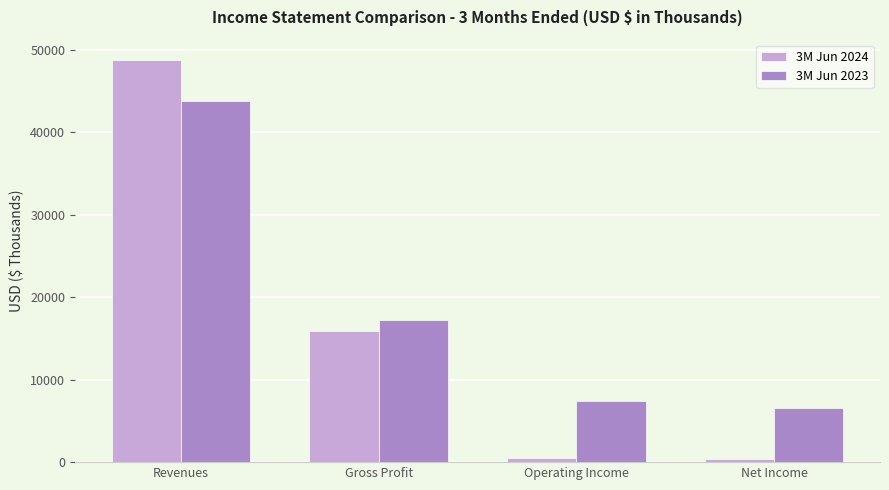

What position from the left is Revenues?

1